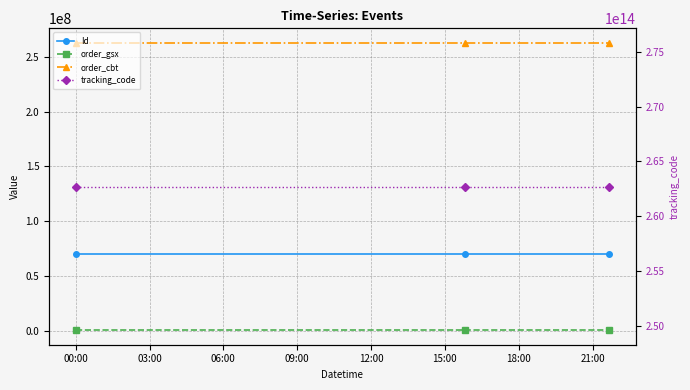

What are all the series names shown in the legend?

Id, order_gsx, order_cbt, tracking_code